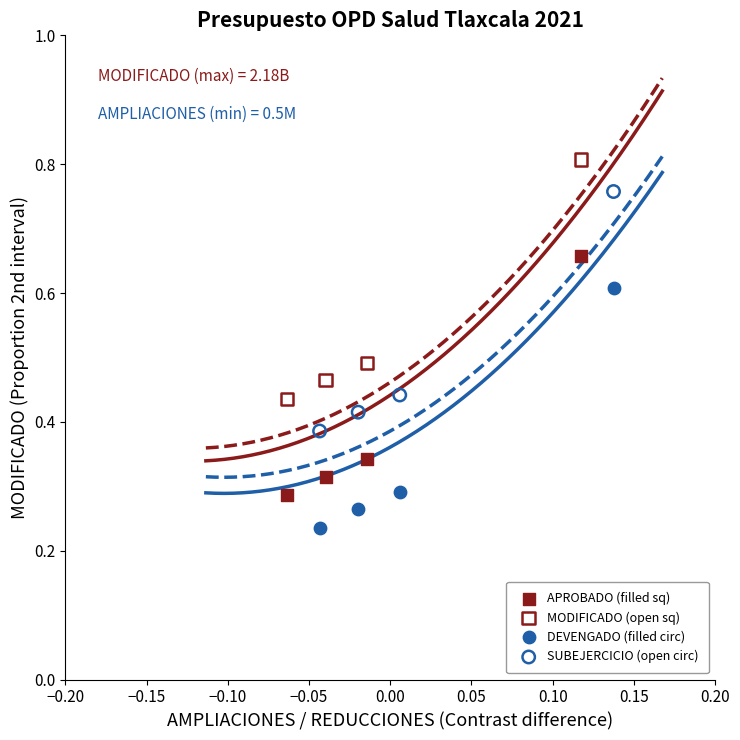

Which series contains the lowest Y value?

DEVENGADO (filled circ)